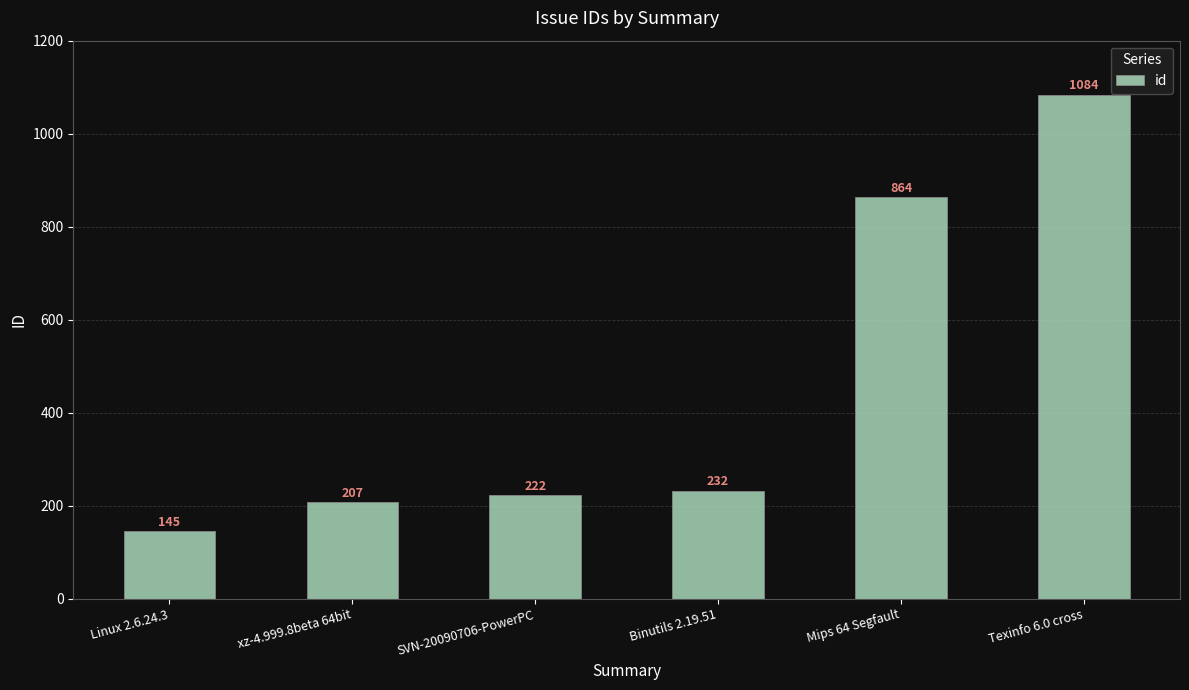

What is the change in value from SVN-20090706-PowerPC to Mips 64 Segfault?

+642